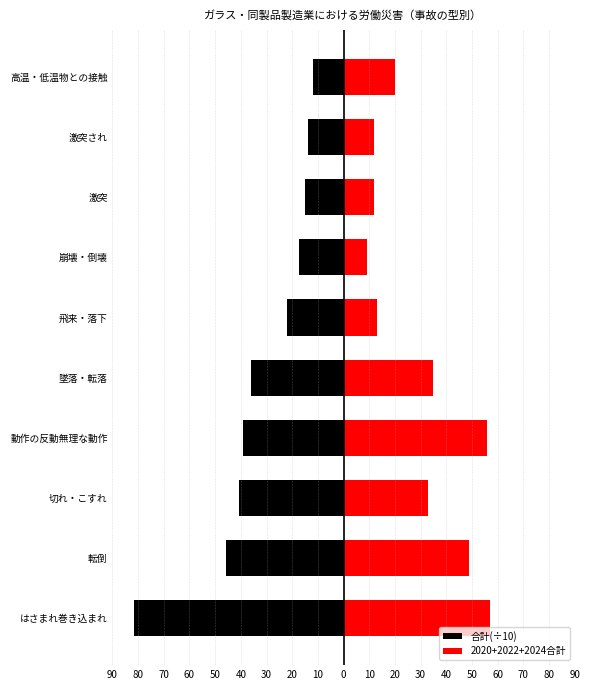

What is the sum of all 2020+2022+2024合計 values?

296.0